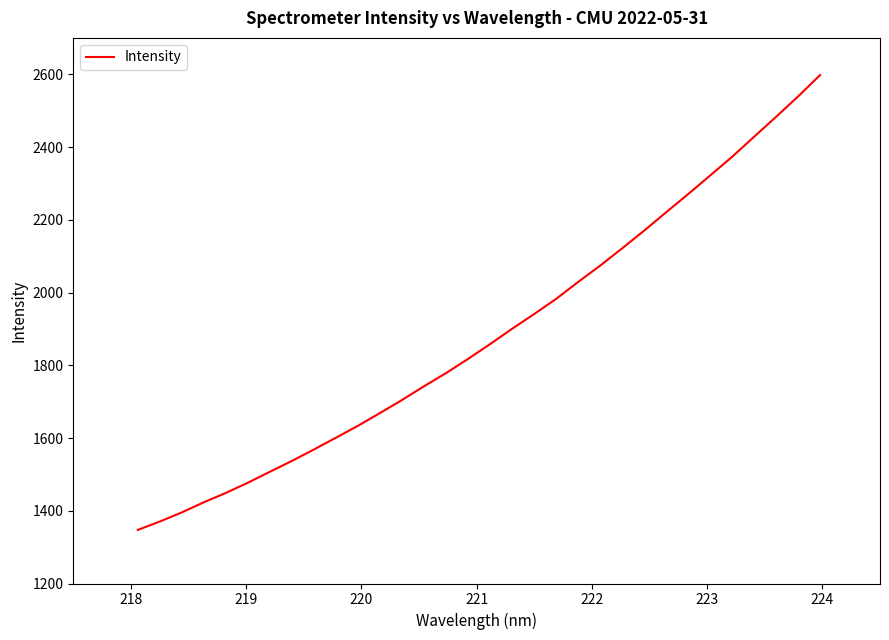

What is the difference between the maximum and minimum values?

1250.7